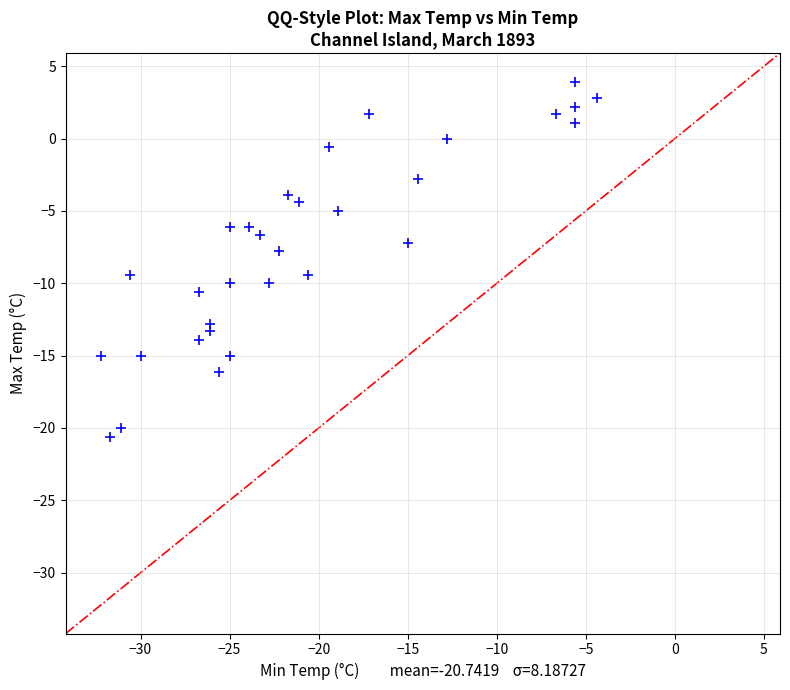

What is the range of X values (max minus min)?

27.8